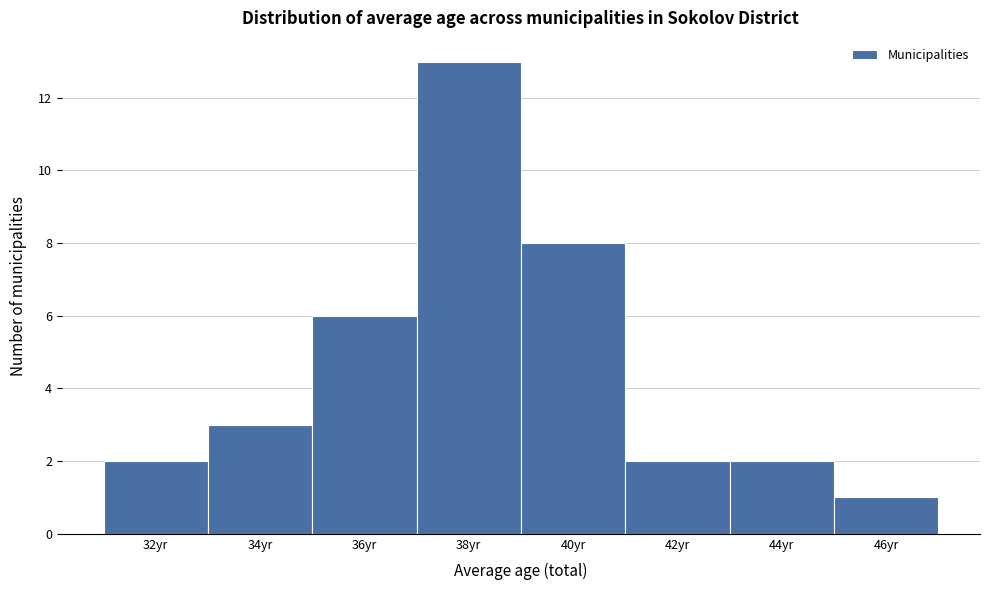

Reading left to right, extract all data points from this chart.

32yr=2	34yr=3	36yr=6	38yr=13	40yr=8	42yr=2	44yr=2	46yr=1